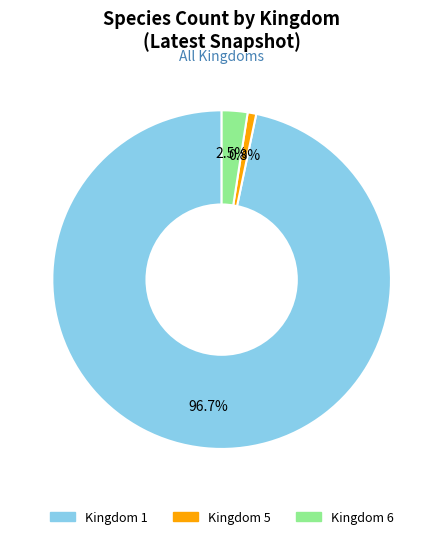

Is there any slice that represents more than half of the pie?

Yes